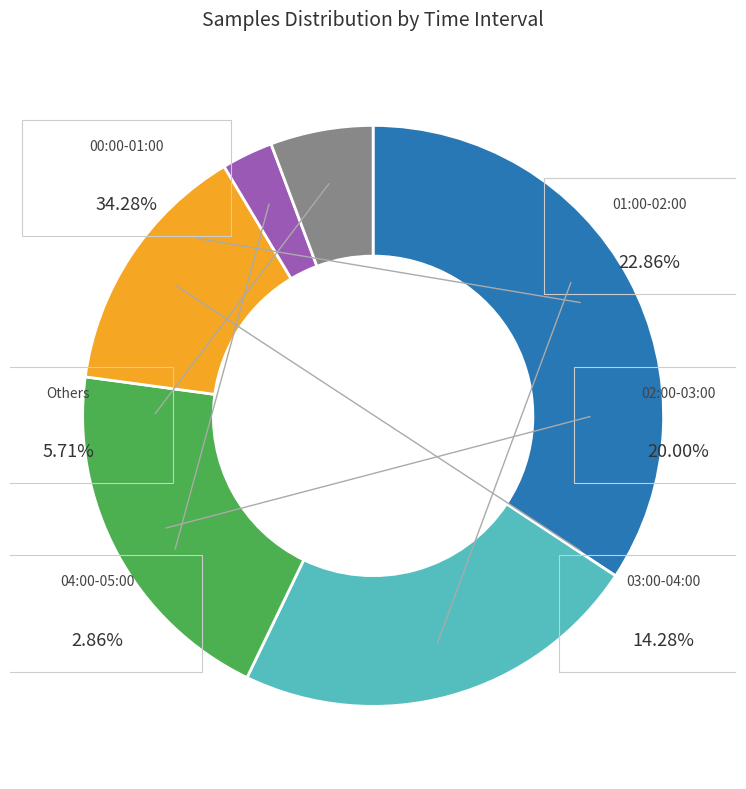

True or false: 00:05 accounts for 1% of the total.

False